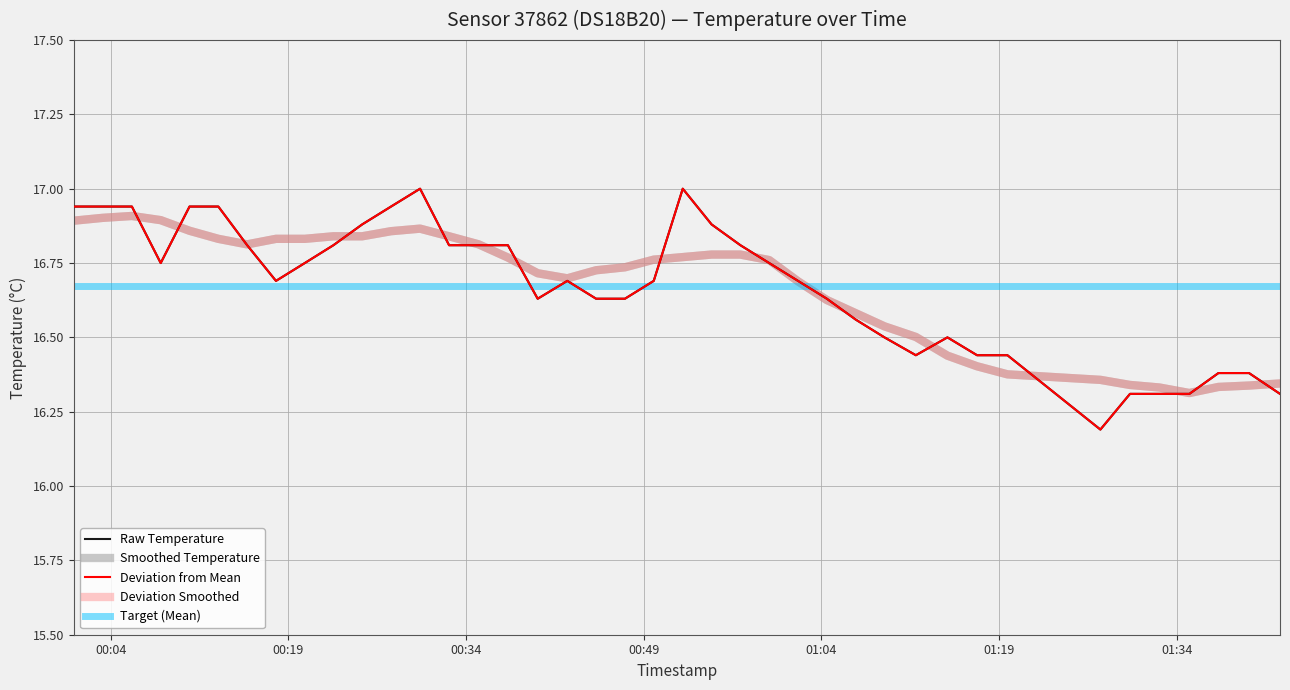

Which series ends up on top after the final intersection of Target (Mean) and Raw Temperature?

Target (Mean)